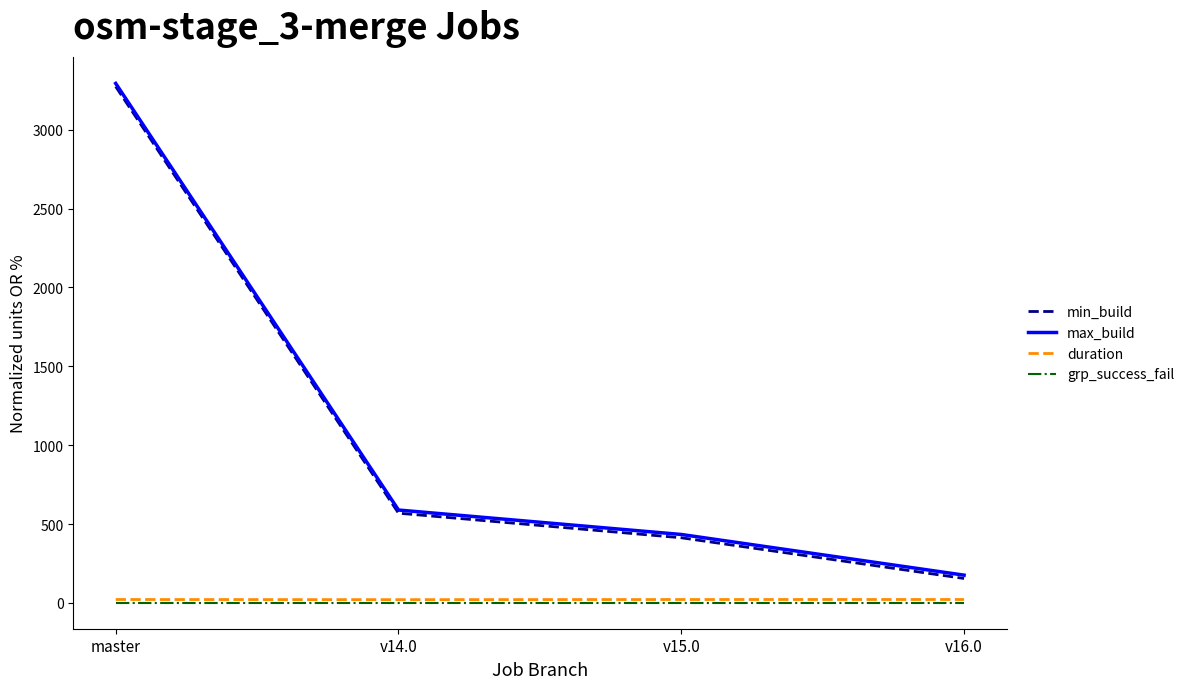

True or false: grp_success_fail has more than 1 points higher than both neighbors.

False